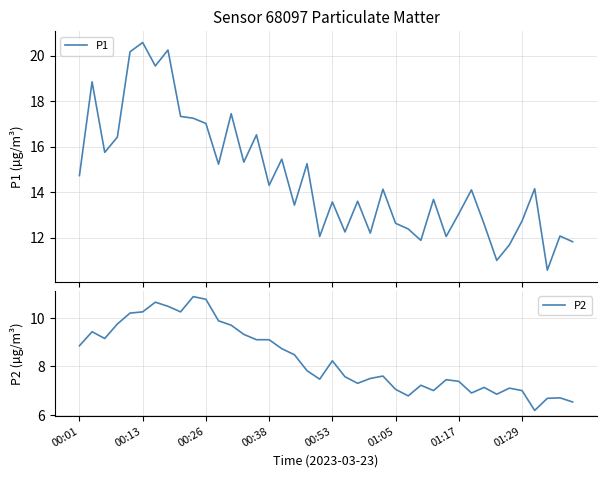

In P1, how many points are higher than both neighbors (excluding endpoints)?

14